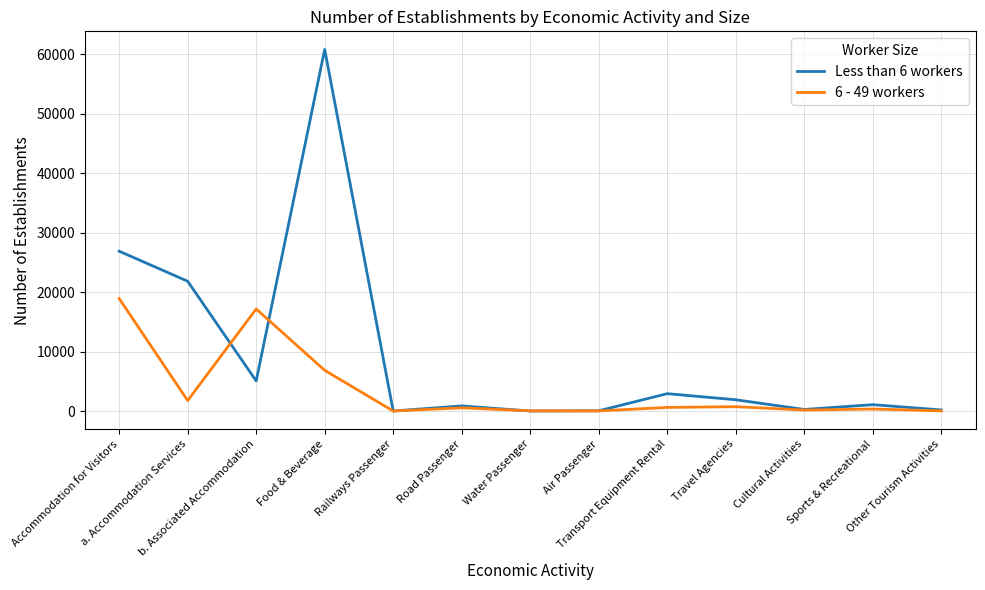

What is the maximum value shown in the chart?

60840